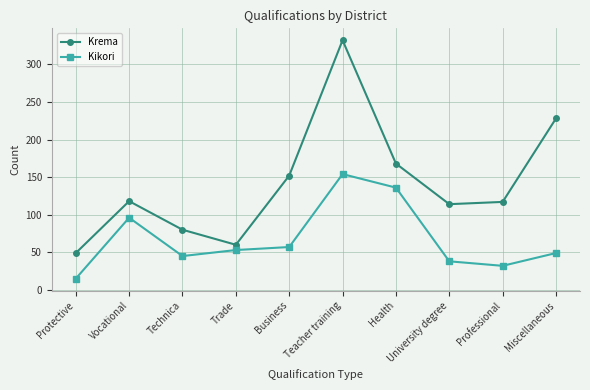

What is the label of the 9th point from the left?

Professional